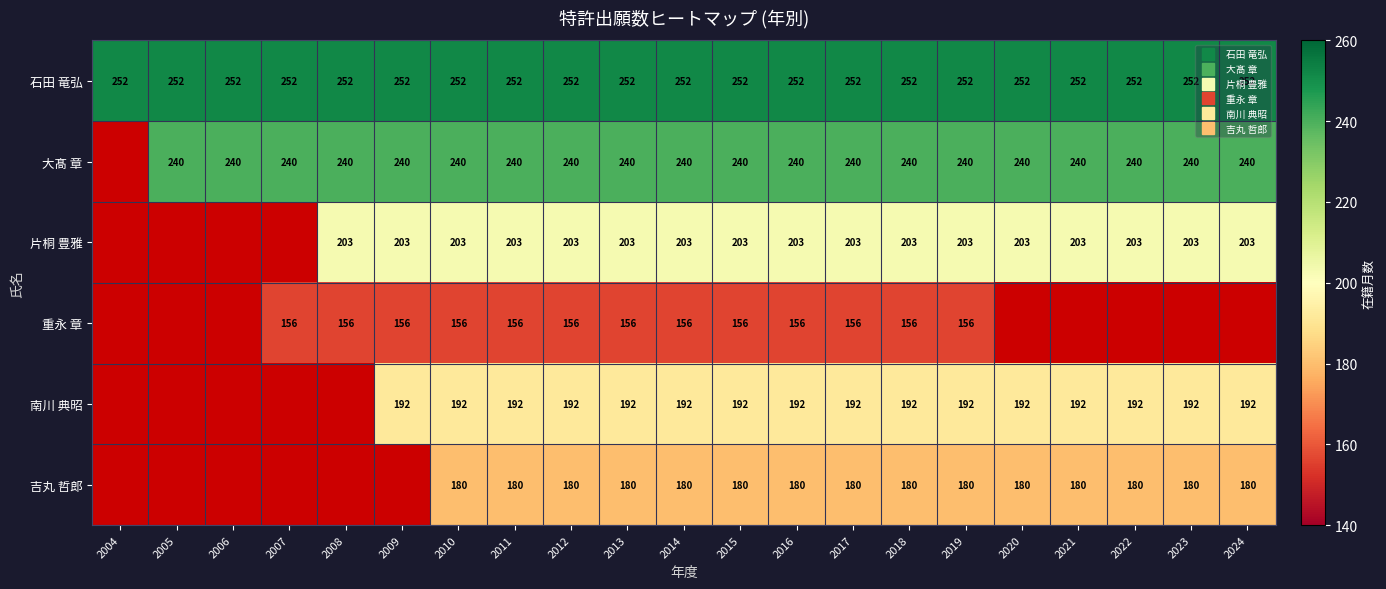

What is the difference between the highest and lowest values at 2010?

96.0